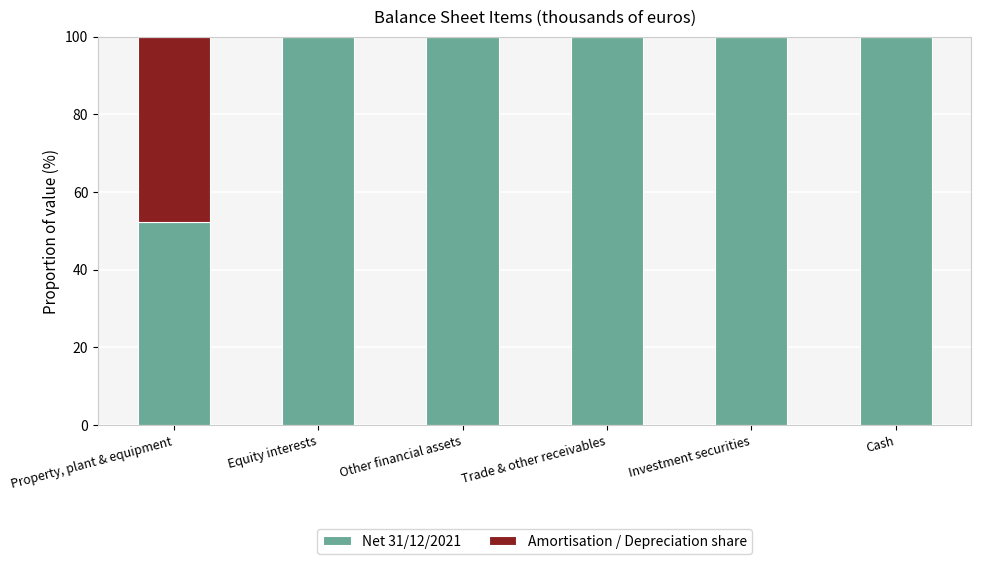

What is the total value across all series at Equity interests?

100.0